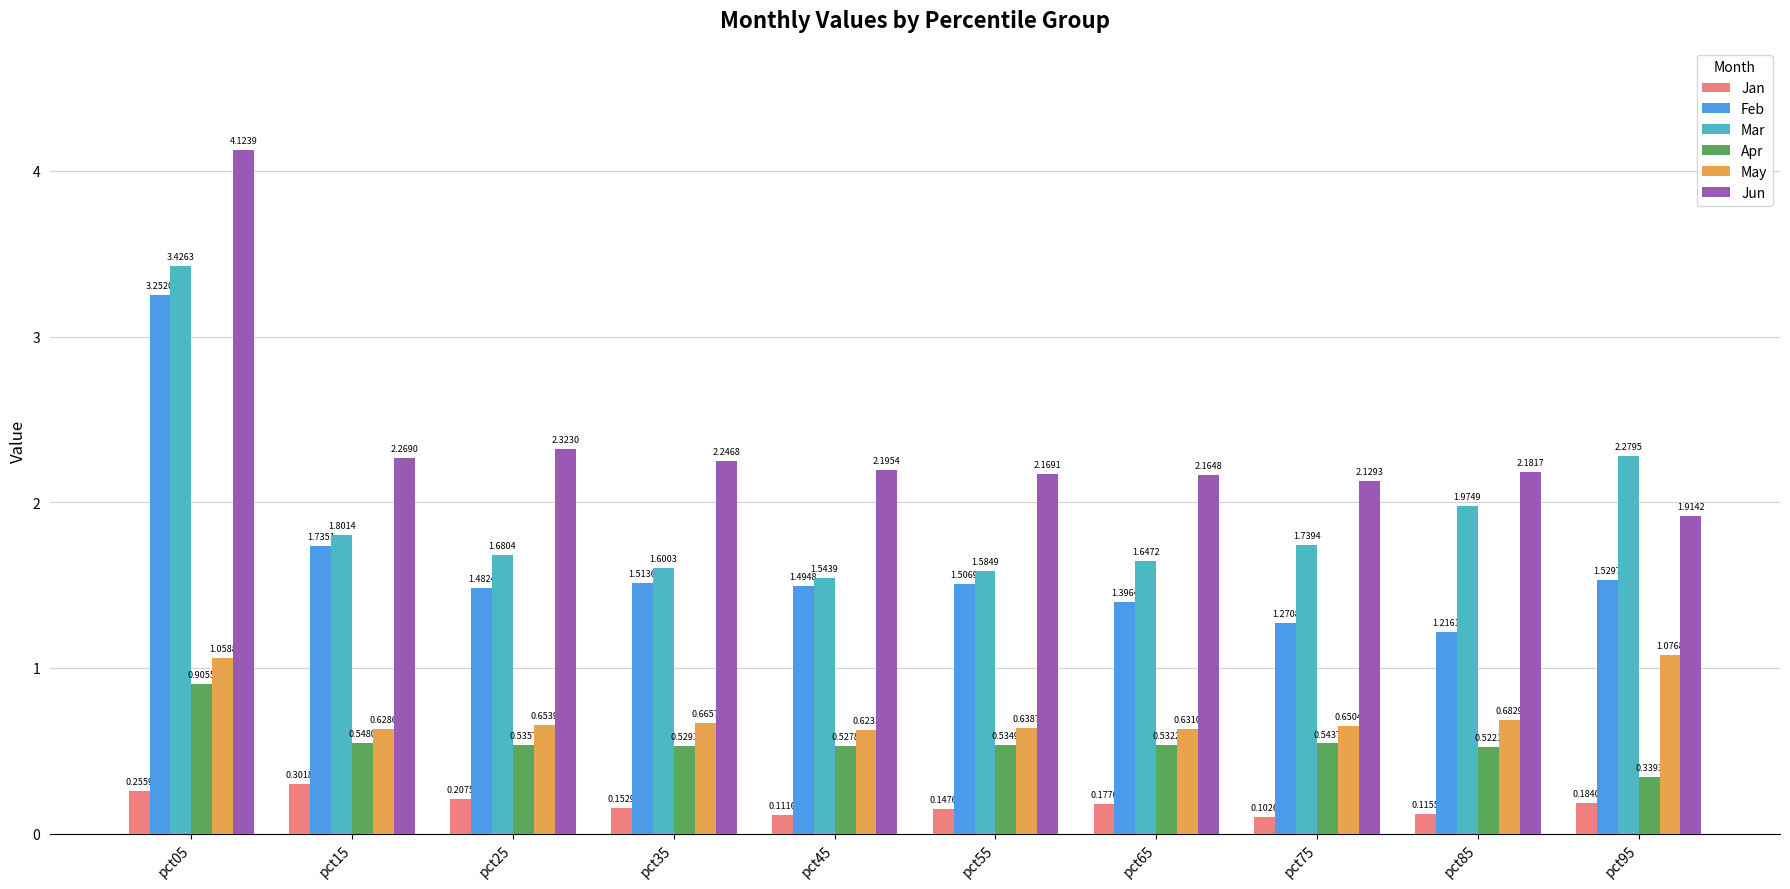

The Jun series shows 0.6 at pct85. True or false?

False